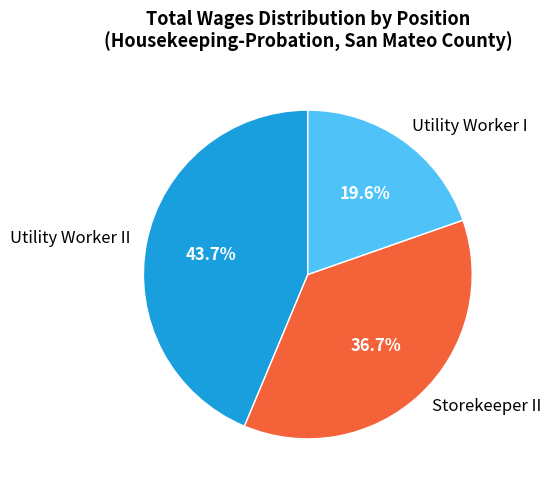

To the nearest percent, what is the combined percentage of Storekeeper II and Utility Worker II?

80%